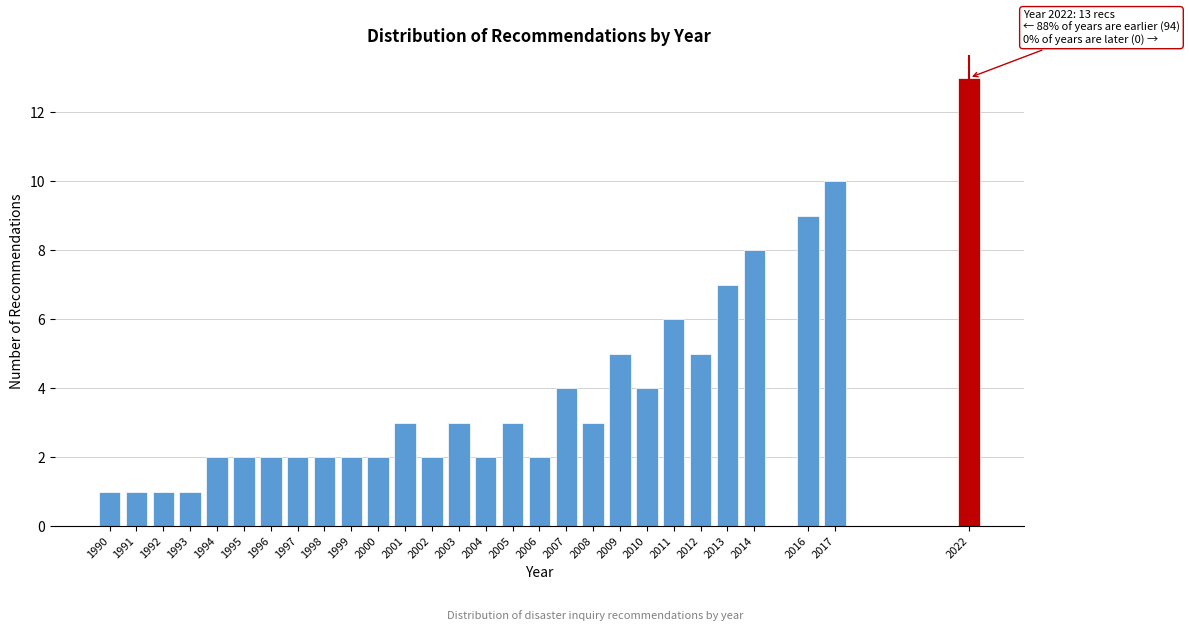

Reading left to right, list all the values displayed in this chart.

1	1	1	1	2	2	2	2	2	2	2	3	2	3	2	3	2	4	3	5	4	6	5	7	8	9	10	13